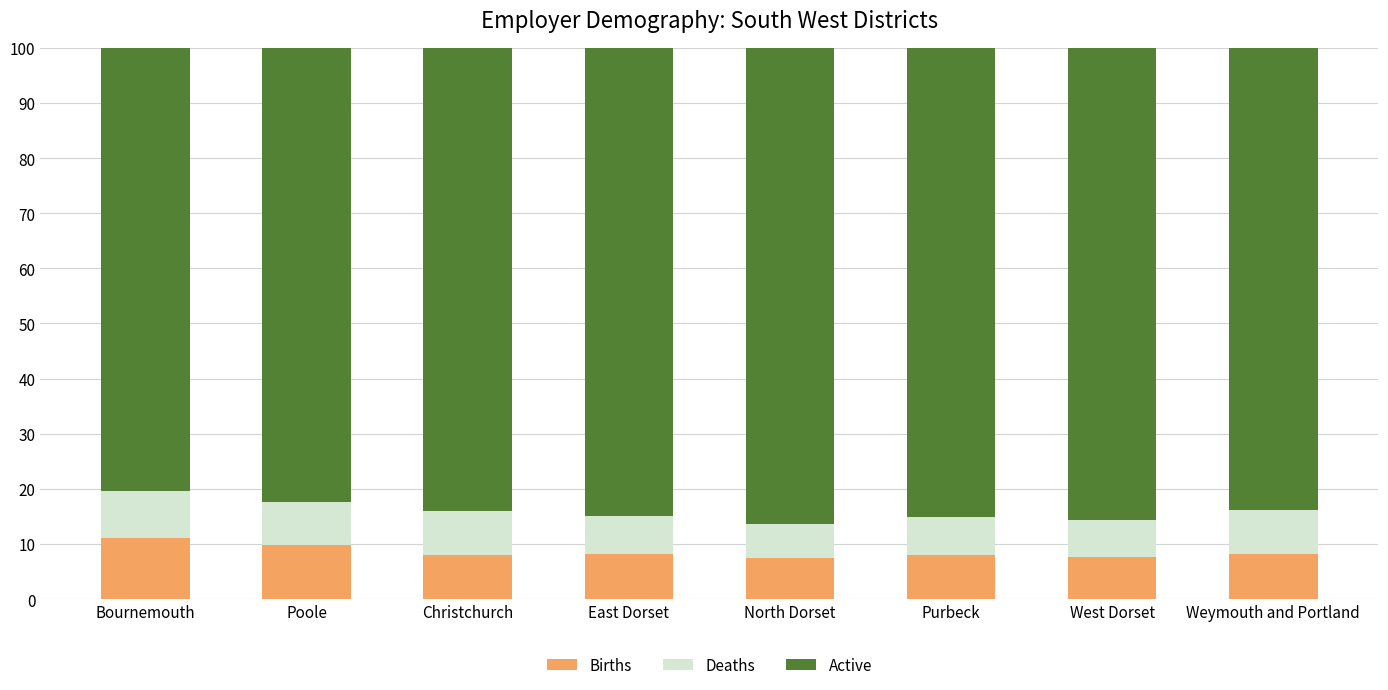

Which category has the highest value in the Births series?

Bournemouth